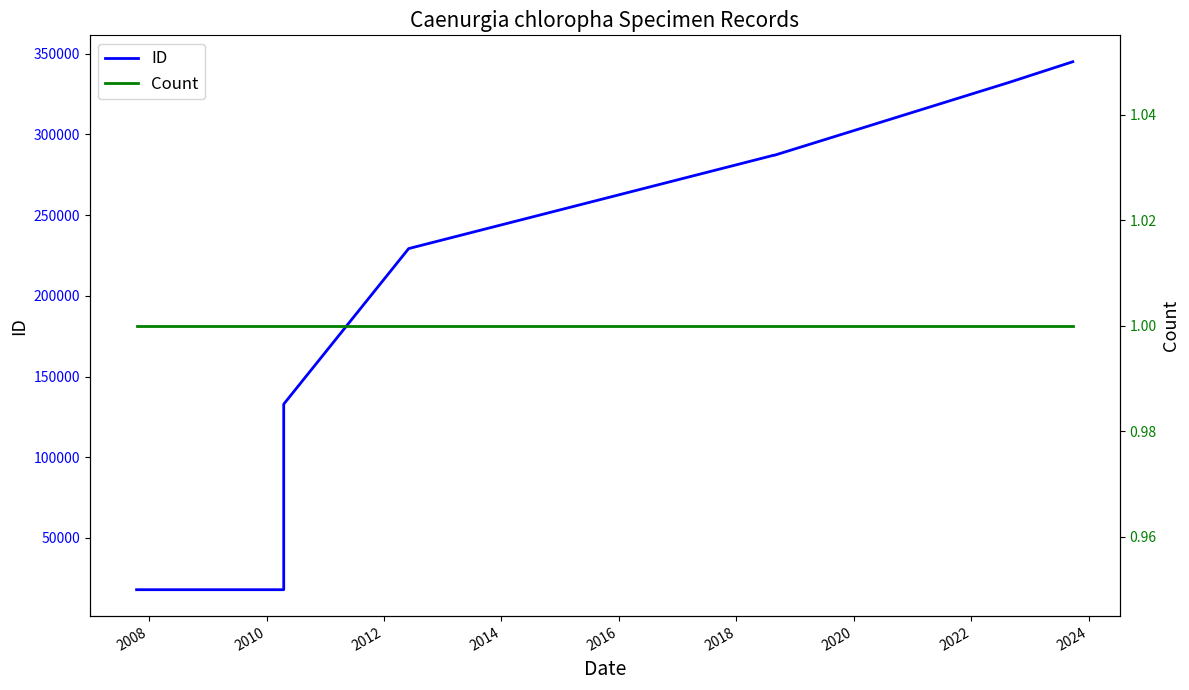

What is the lowest value of the ID series?

17947